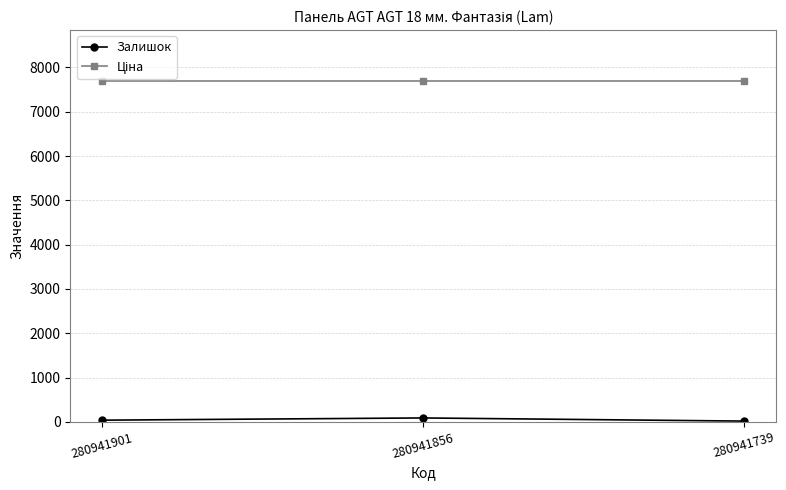

At how many categories does at least one series exceed 665?

3